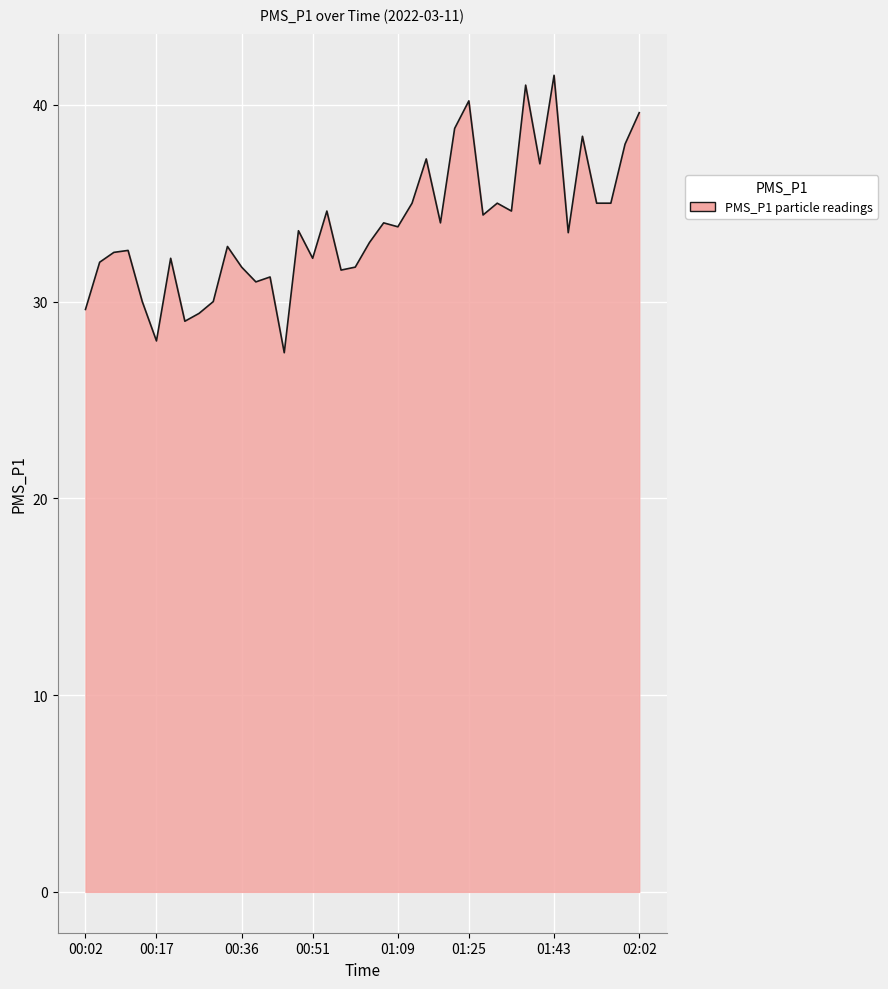

Does the chart have visible grid lines?

Yes